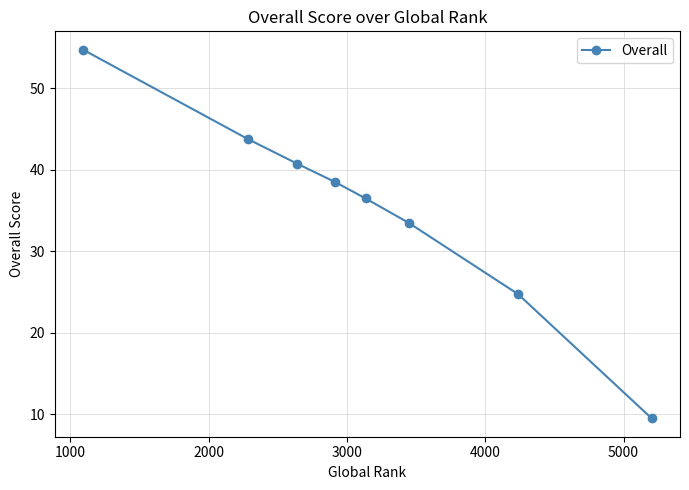

True or false: the data has more than 1 interior local peaks.

False